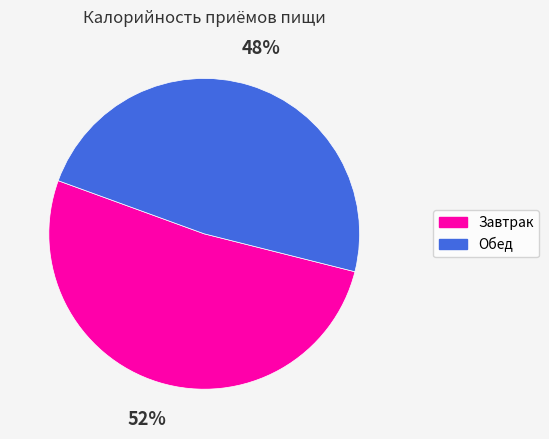

Combined, do Обед and Завтрак account for over 50%?

Yes